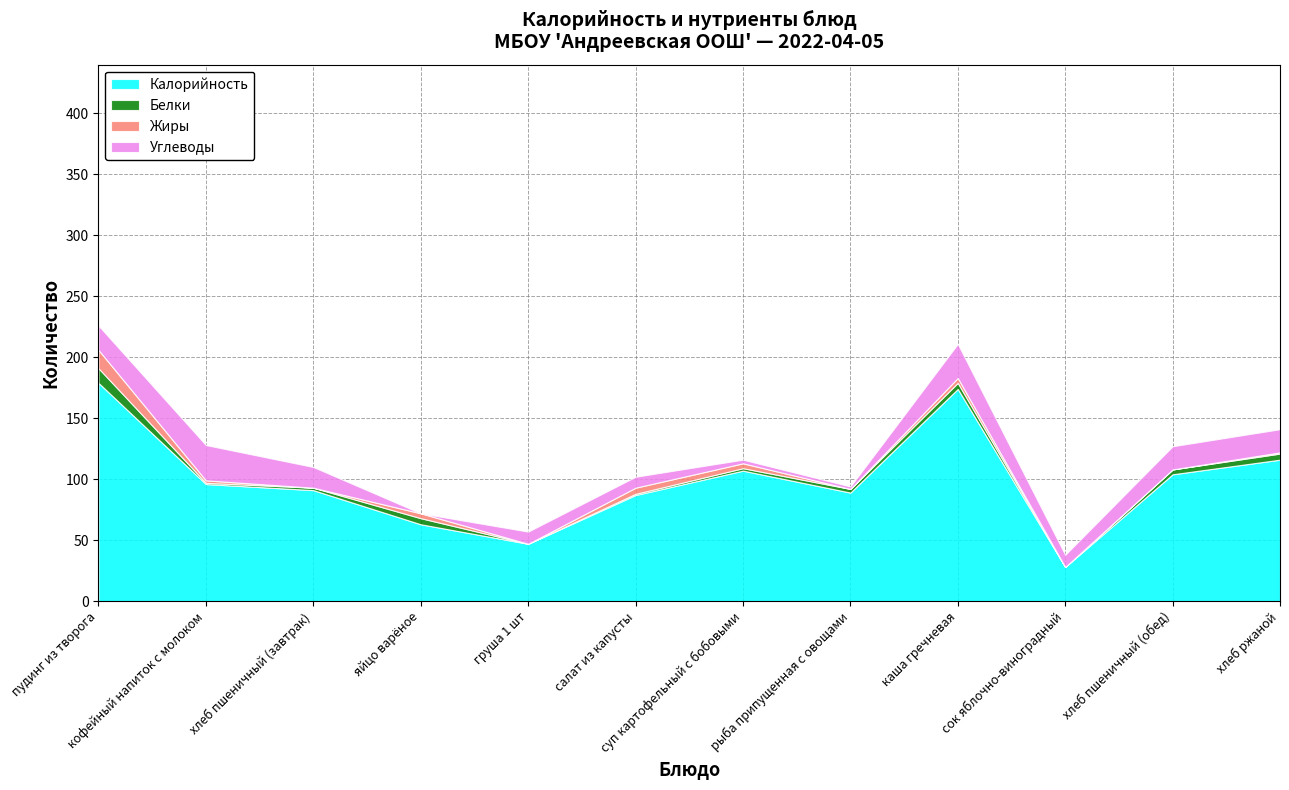

At which category is the sum across all series the highest?

пудинг из творога